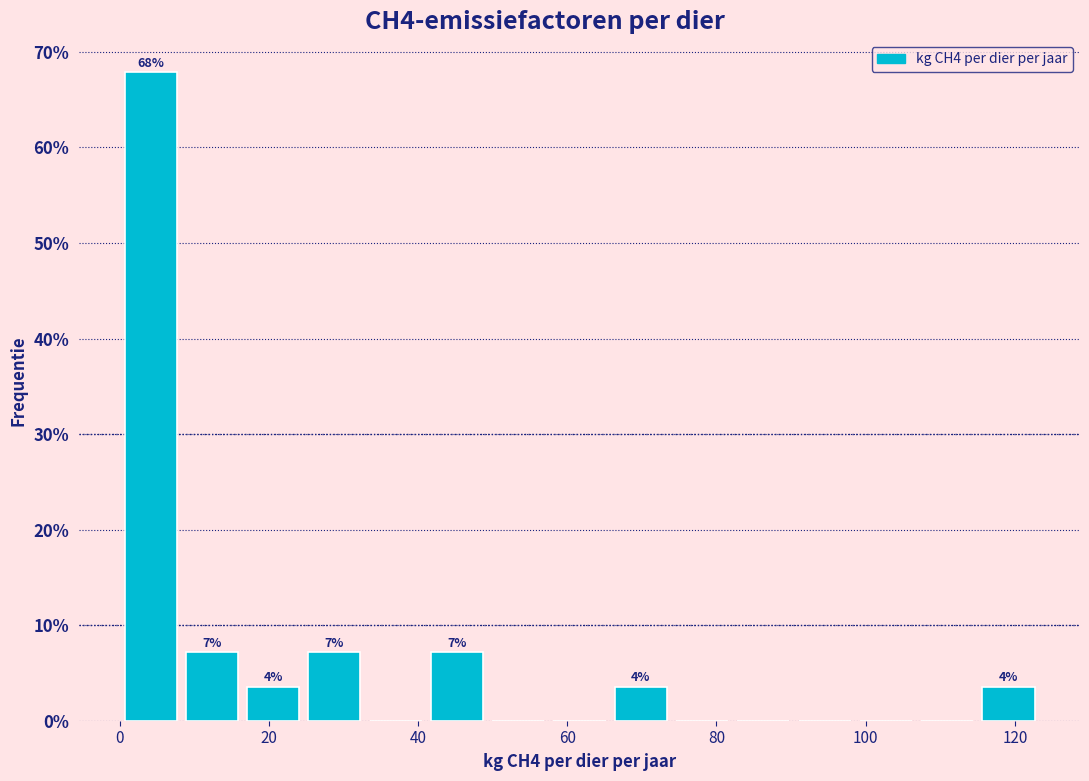

Which range on the x-axis has the tallest bar?

0 to 8